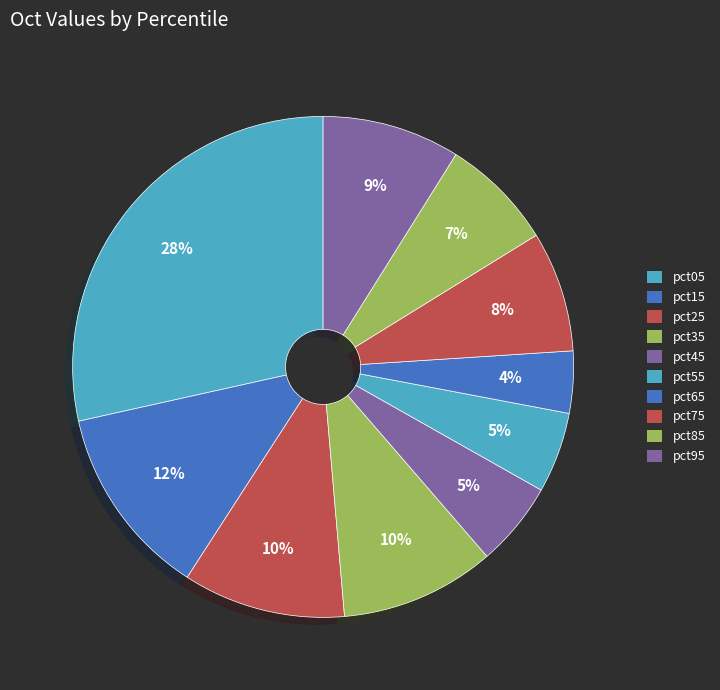

To the nearest percent, what is the average slice percentage?

10%